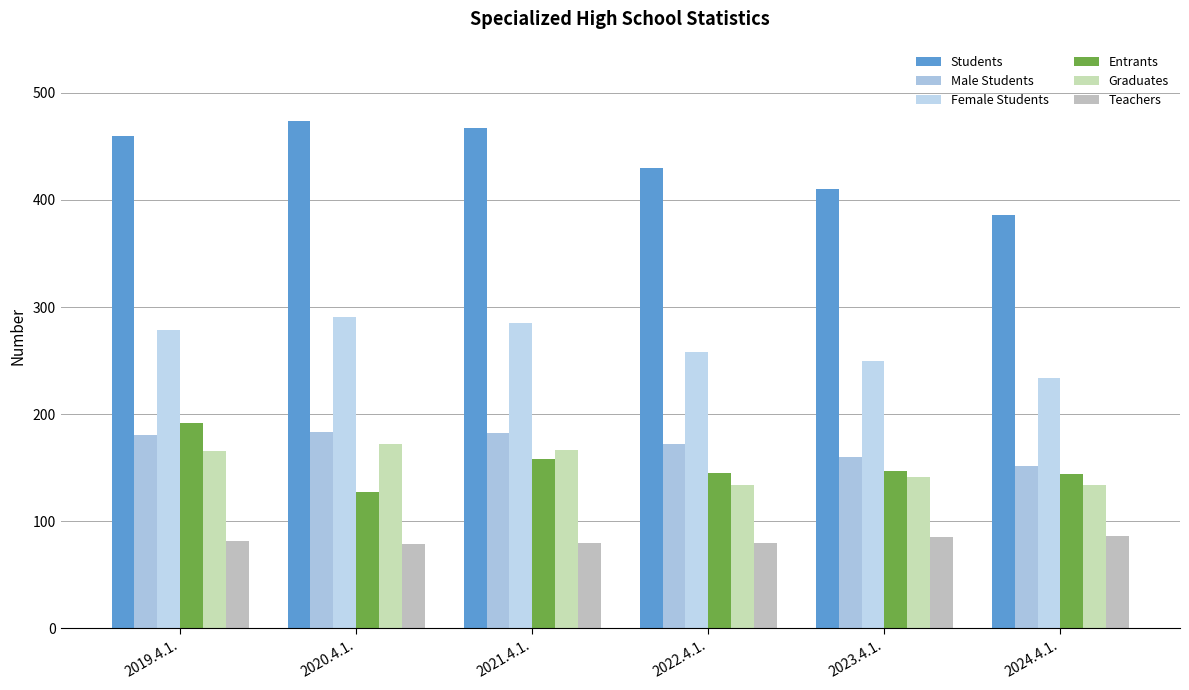

What is the total value across all series at 2024.4.1.?

1136